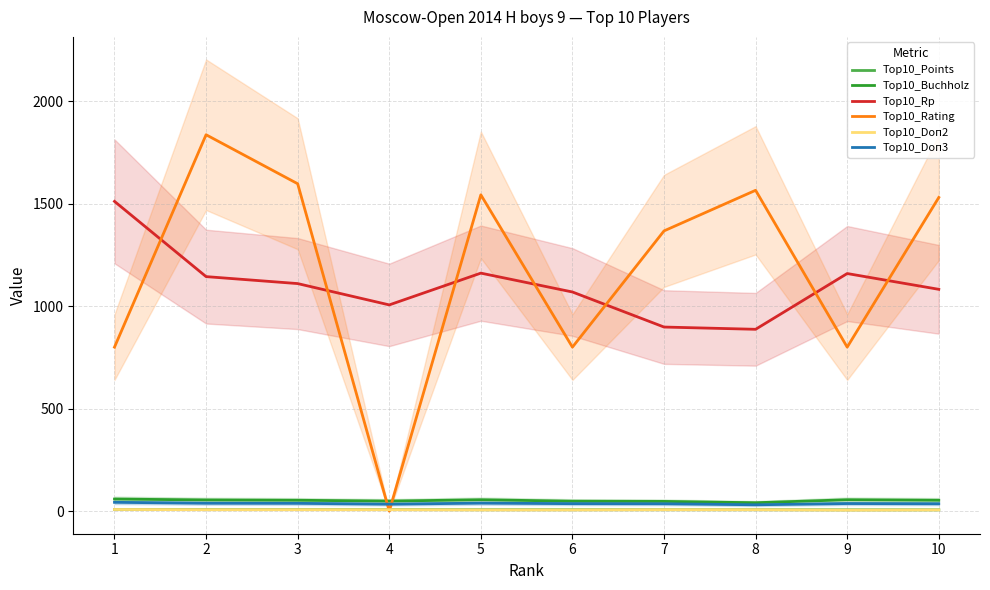

In Top10_Rating, how many points are lower than both neighbors (excluding endpoints)?

3